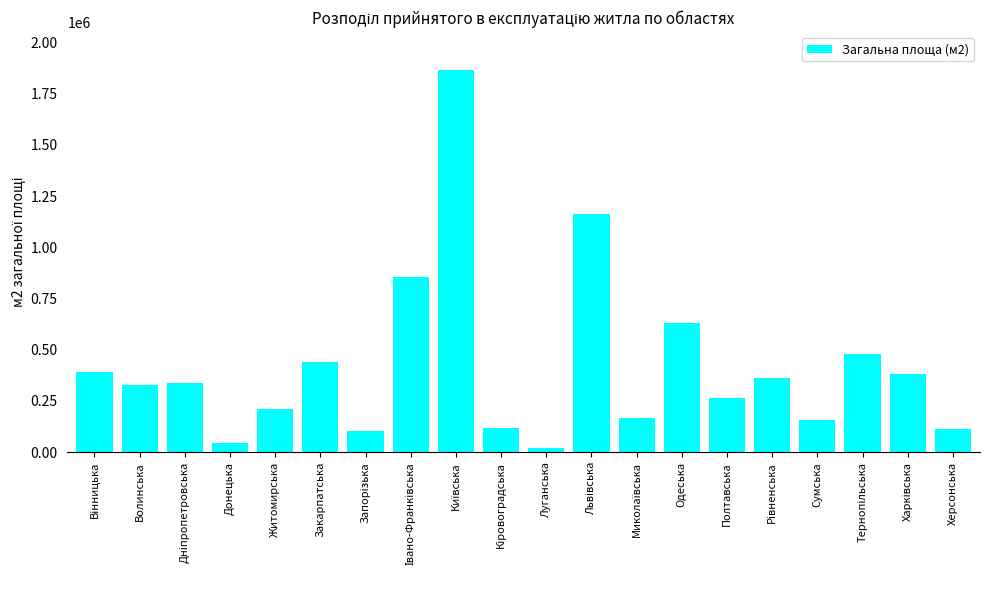

What is the value of the 8th bar from the left?

856241